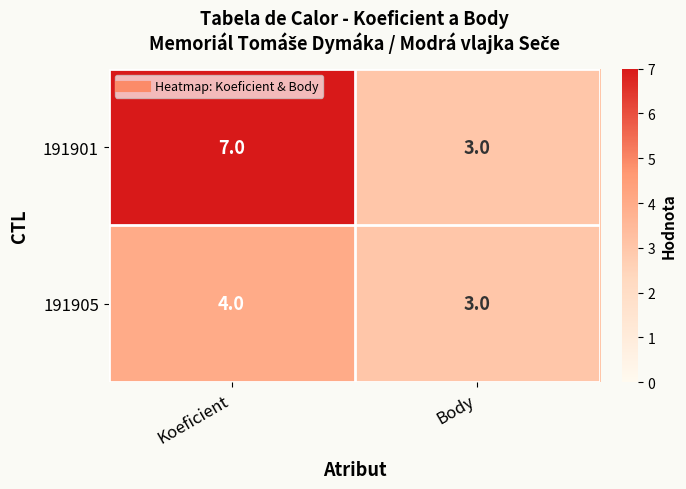

Is the value of 191905 at Koeficient greater than the value of 191901 at Body?

Yes